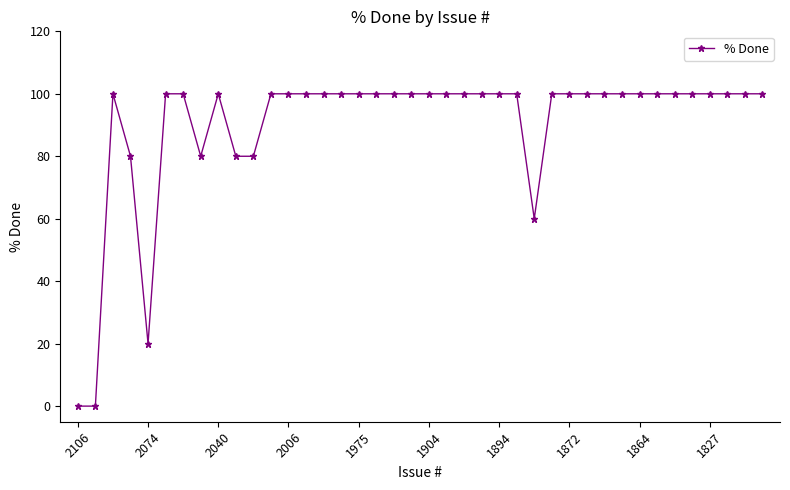

What is the greatest value displayed?

100